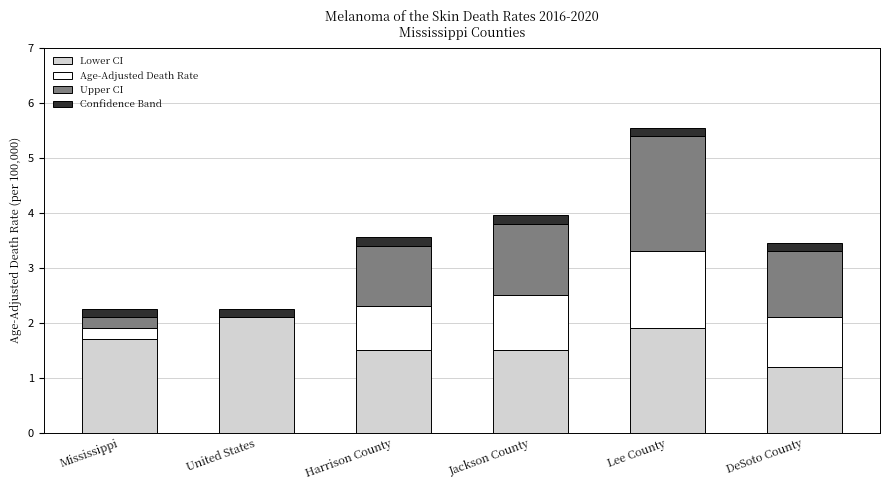

The value of Lower CI at Jackson County is 1.5. True or false?

True